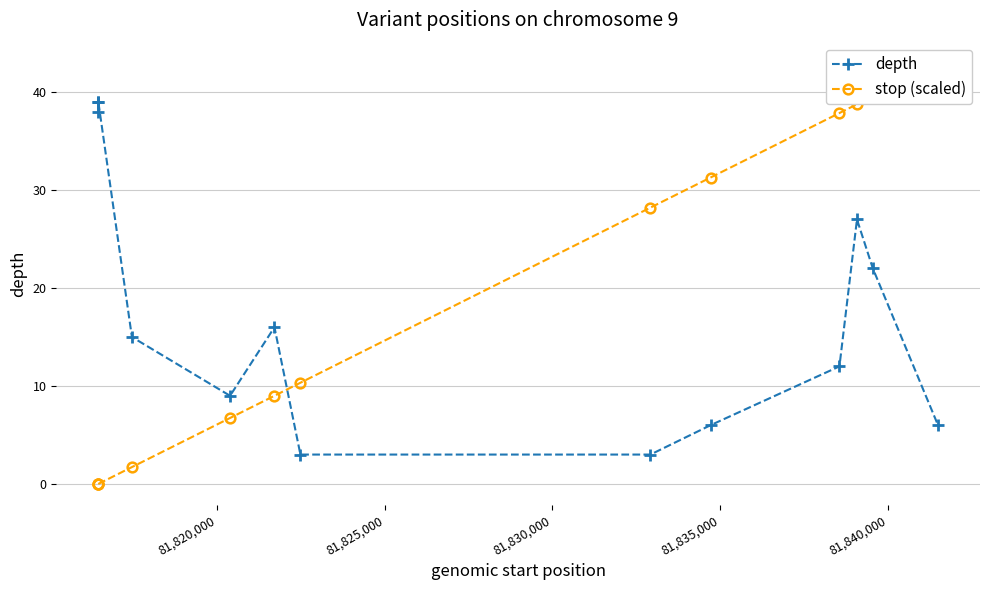

What is the greatest value displayed?

42.9